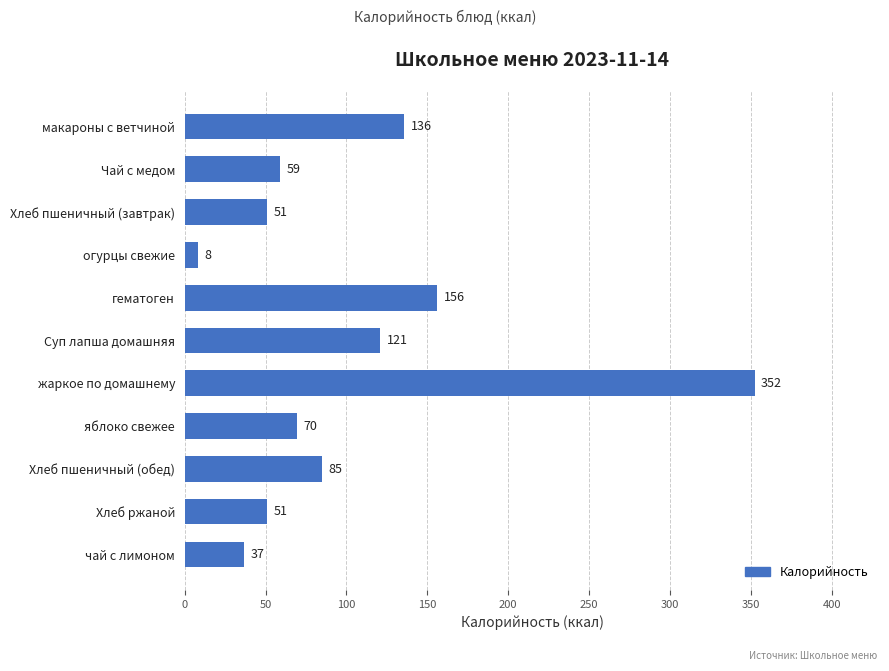

At which category does the chart reach its peak across all series?

жаркое по домашнему